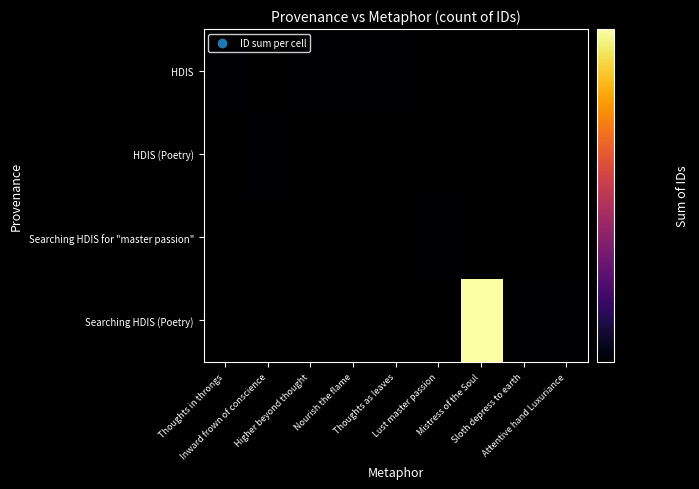

Rank the series by their average value, from lowest to highest.

HDIS, HDIS (Poetry), Searching HDIS for "master passion", Searching HDIS (Poetry)